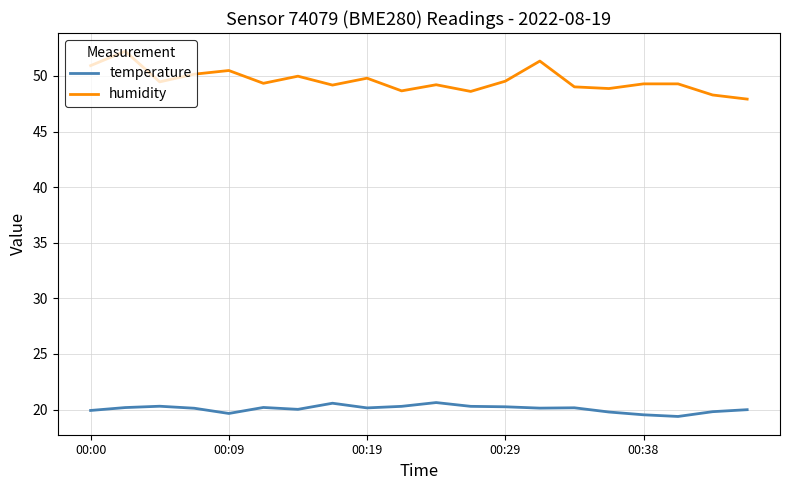

Rank the series by their average value, from highest to lowest.

humidity, temperature